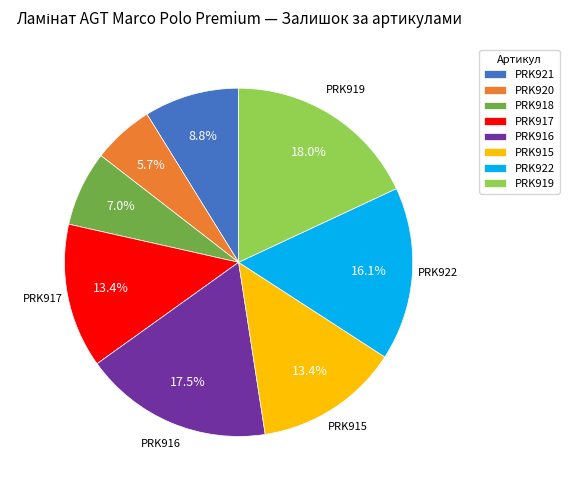

Approximately how many times larger is the value at PRK920 compared to PRK922?

0.4